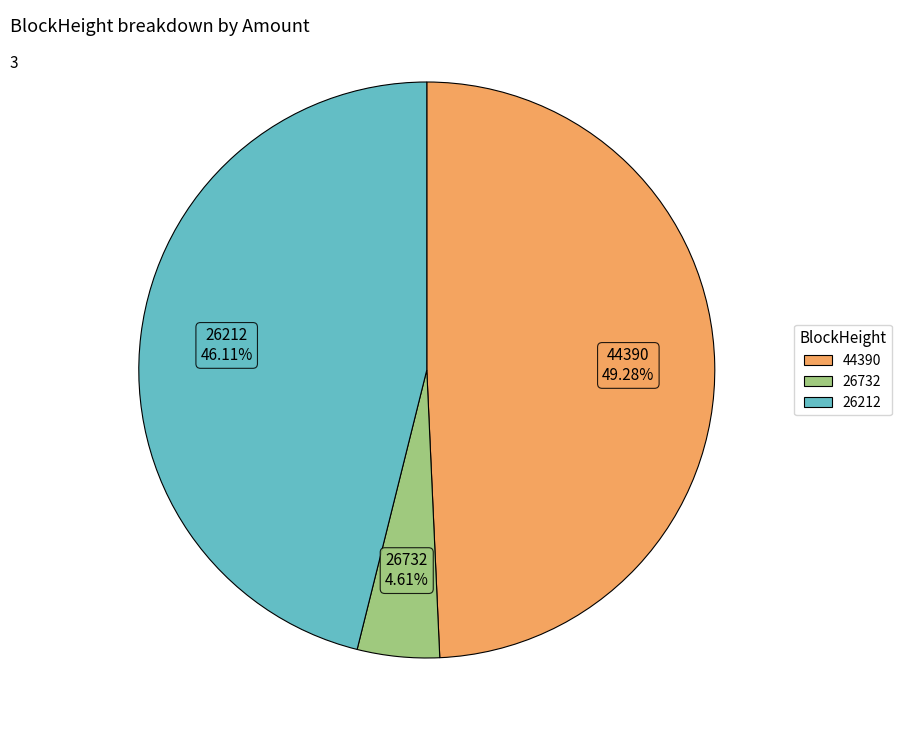

To the nearest percent, what is the difference between the largest and smallest slice percentages?

45%